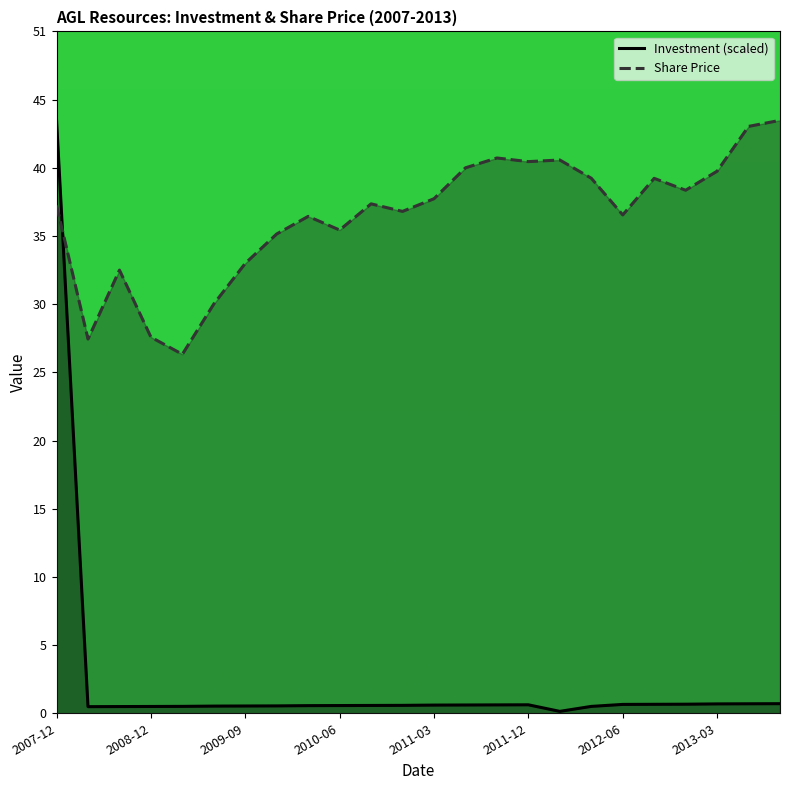

How many categories are shown in the chart?

24